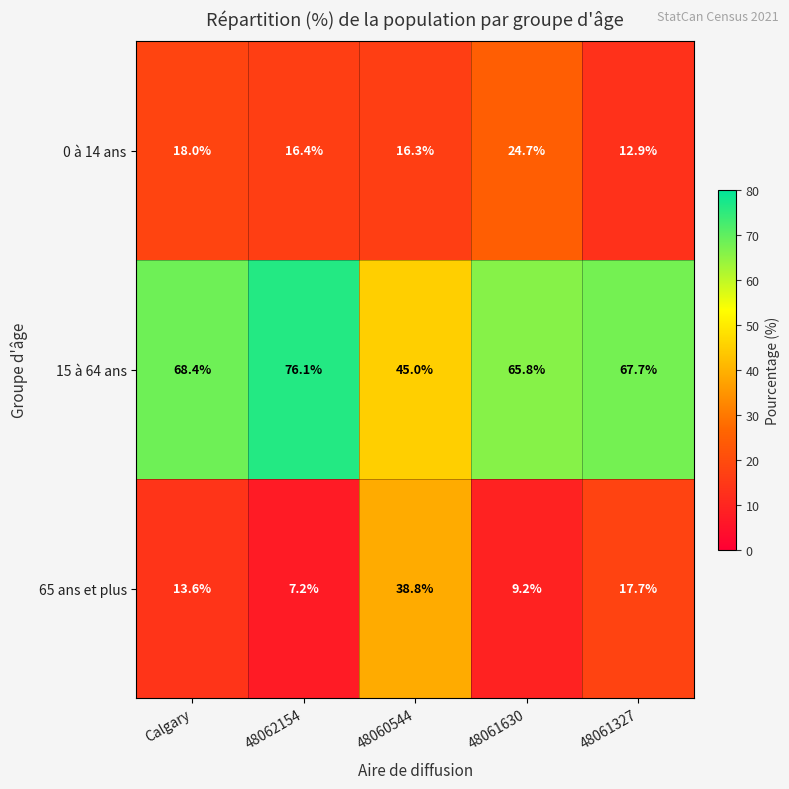

What is the greatest value displayed?

76.1